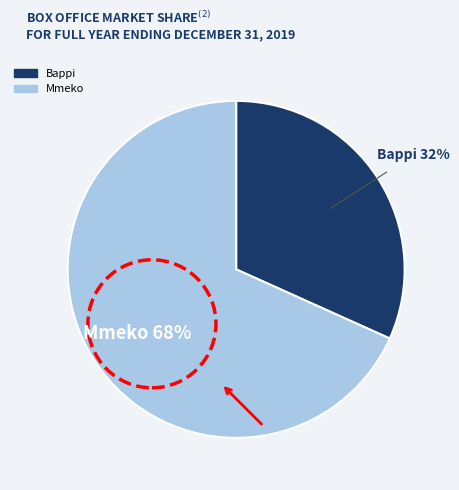

To the nearest percent, what is the combined percentage of Mmeko and Bappi?

100%